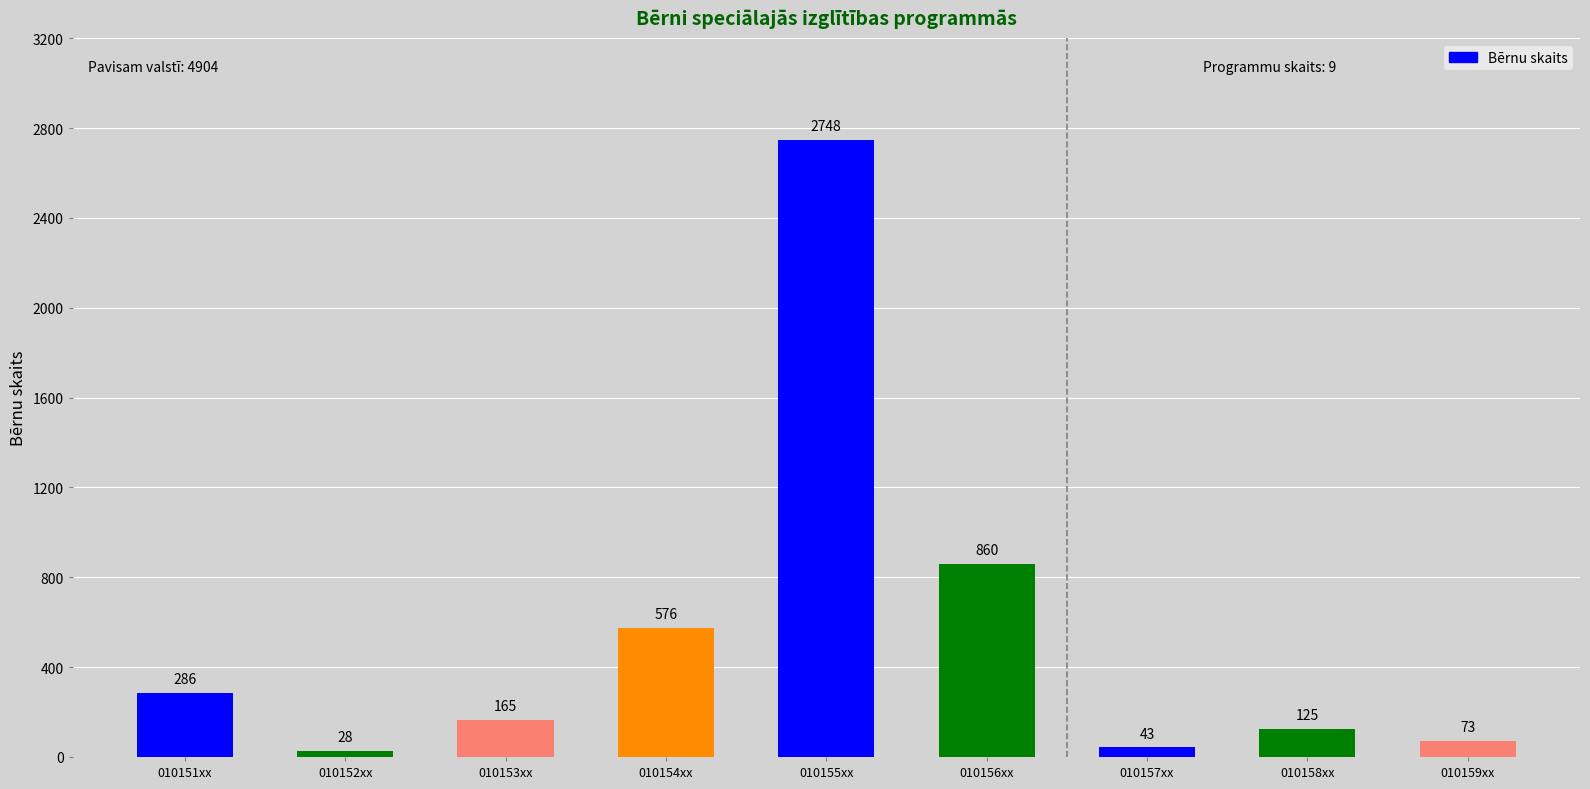

What position from the left is 010153xx?

3